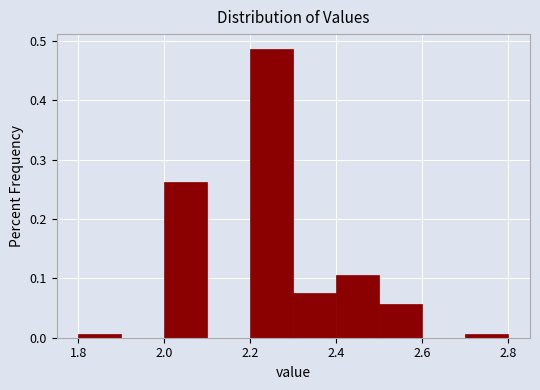

What is the height of the bar covering 2.2 to 2.3 on the x-axis? The values are not printed on the chart, so give them approximately, as read against the axis.

0.49